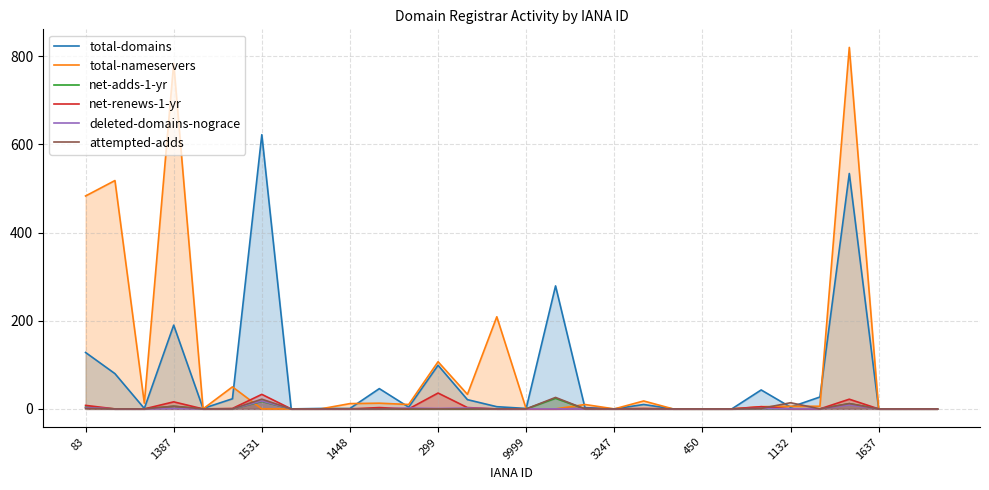

What is the difference between the second highest and second lowest values in the net-renews-1-yr series?

33